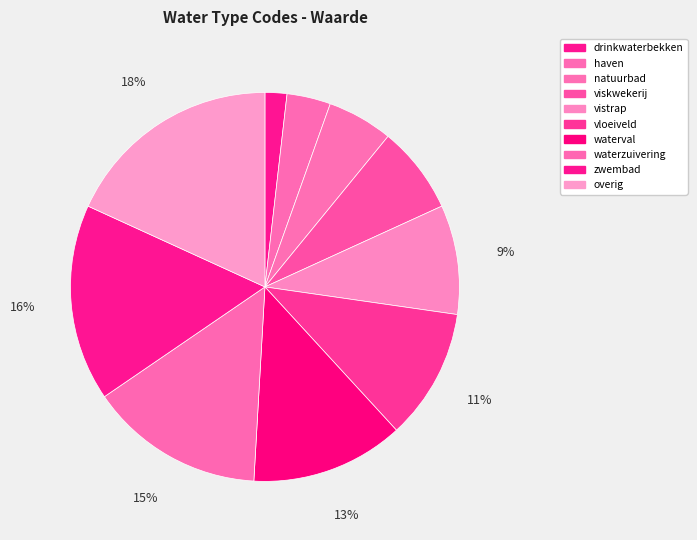

How many slices are in this pie chart?

10